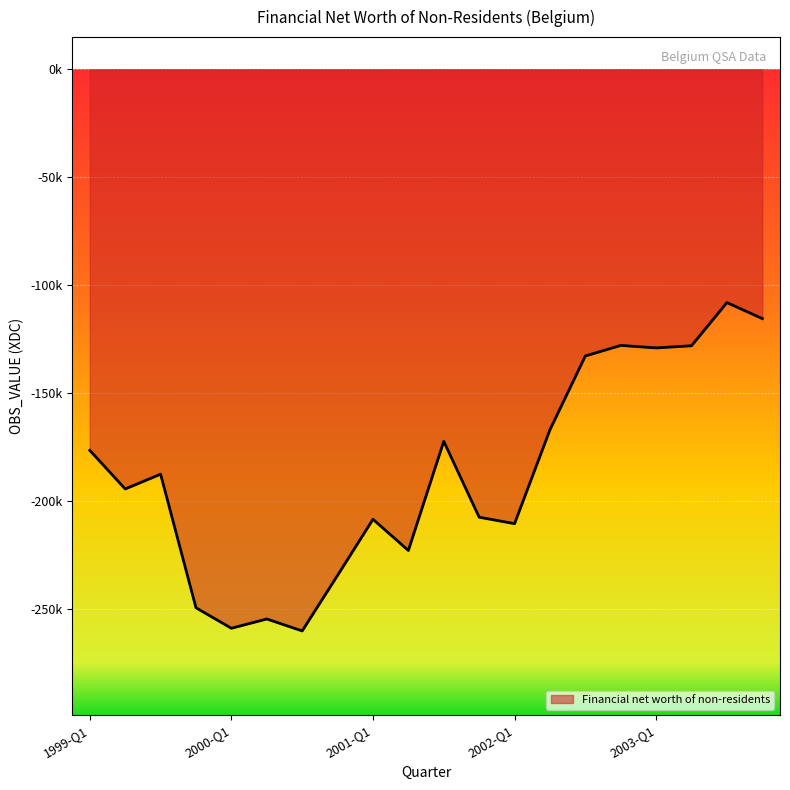

What is the sum of all values?

-3744908.7